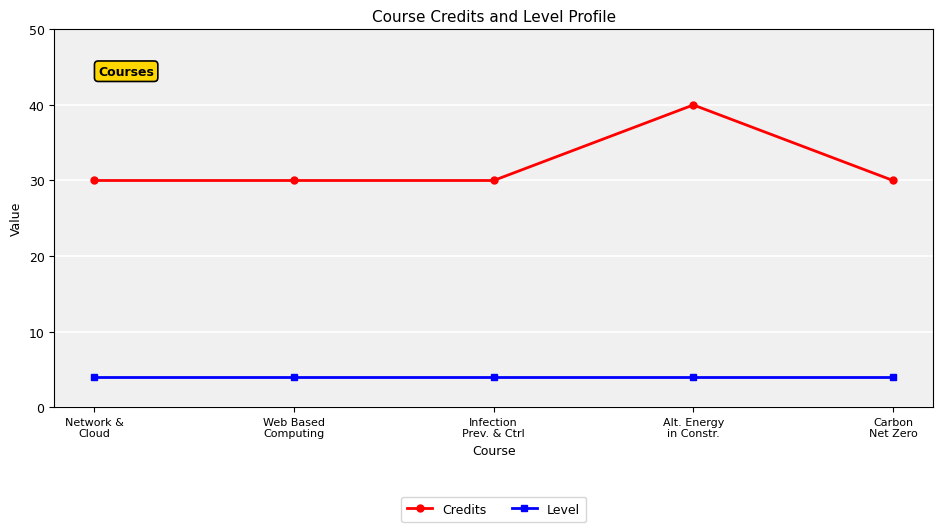

Reading left to right, what are all the values shown in this chart?

Credits: 30	30	30	40	30
Level: 4	4	4	4	4